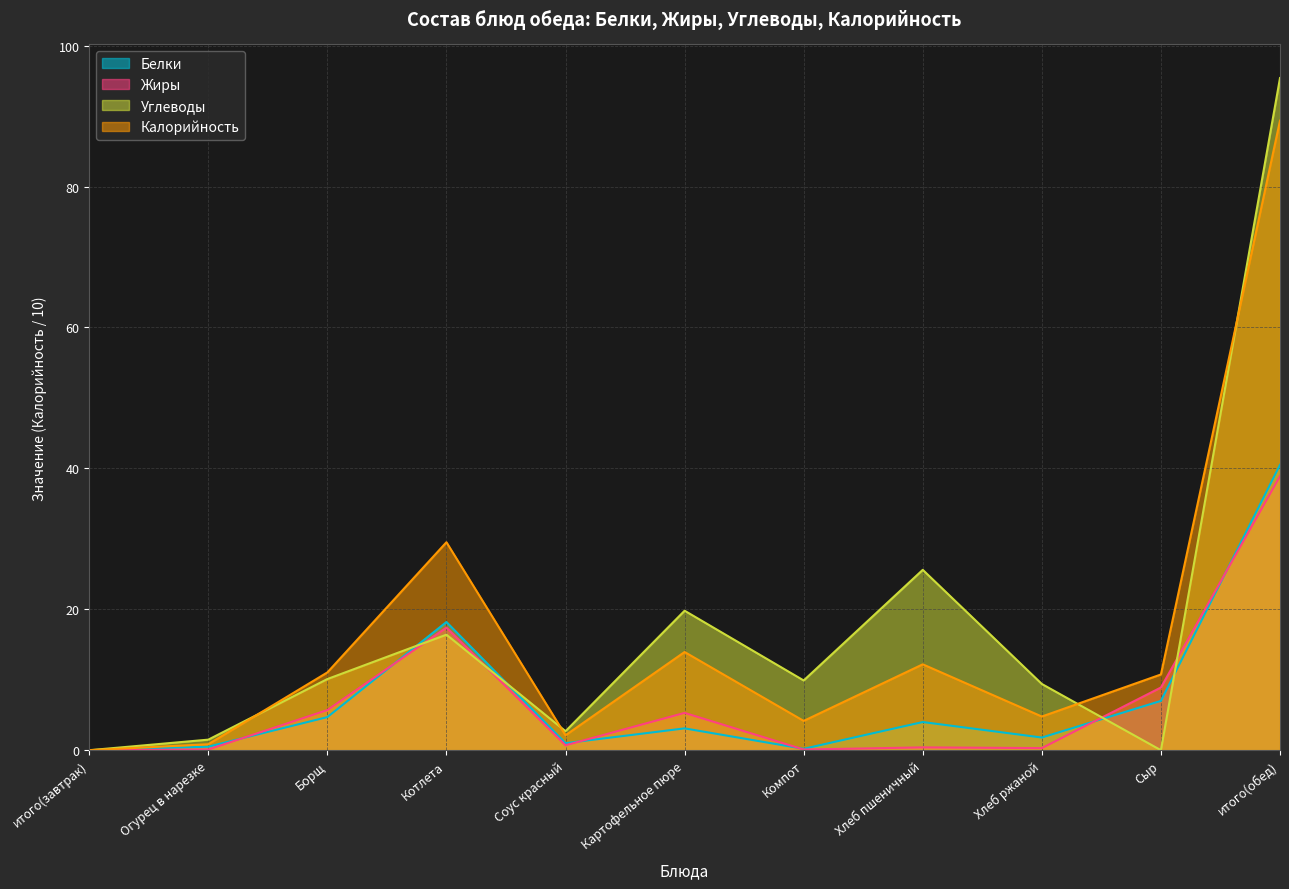

Which has a higher value, Картофельное пюре or Борщ?

Борщ